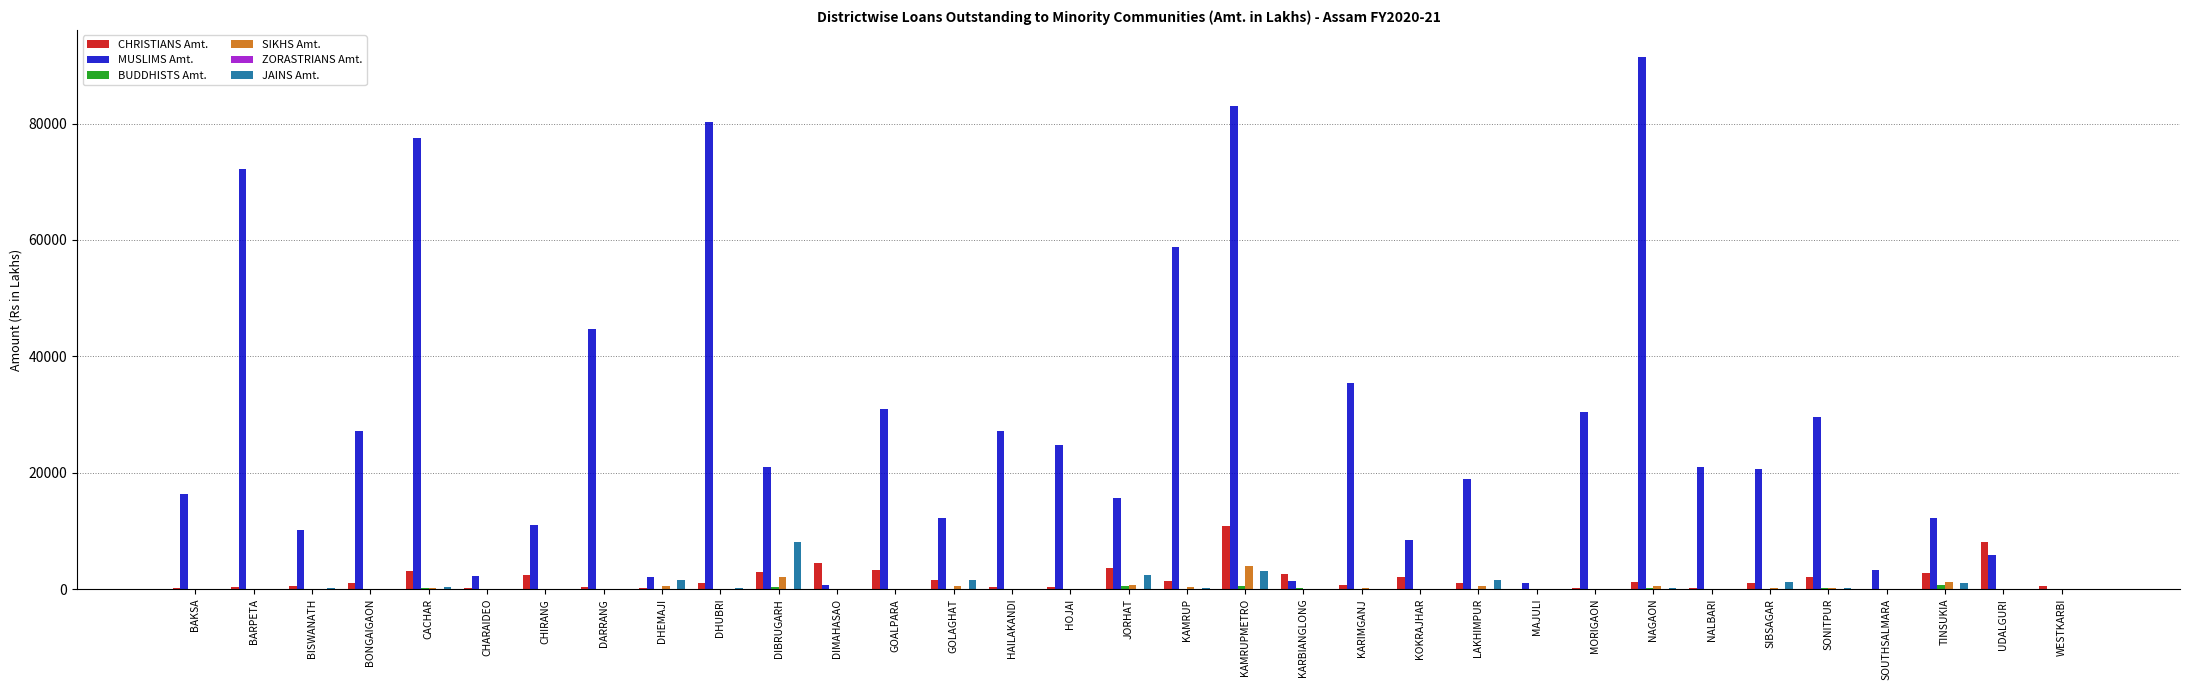

How many data points does each series have?

33